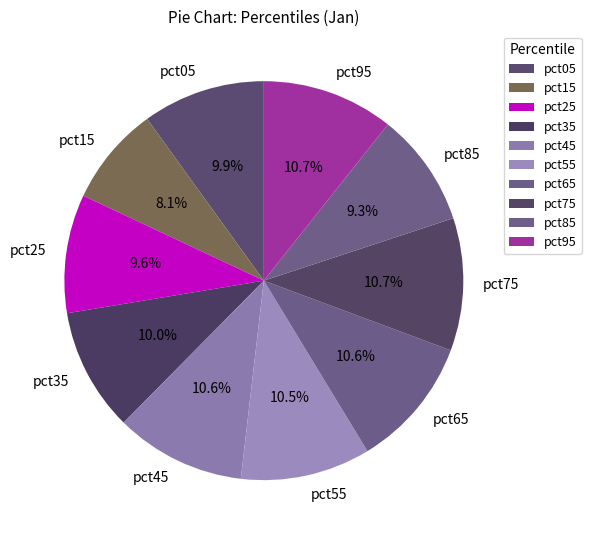

Which slice is the smallest?

pct15